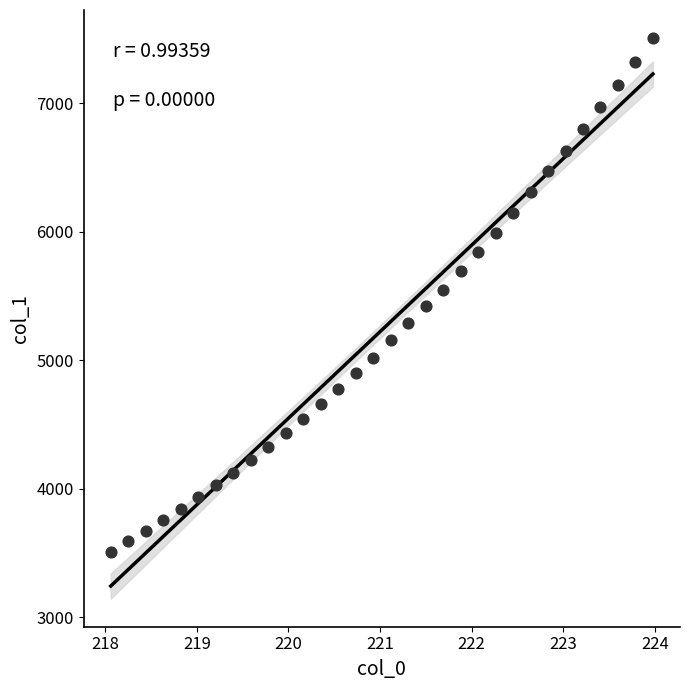

What is the range of X values (max minus min)?

5.9